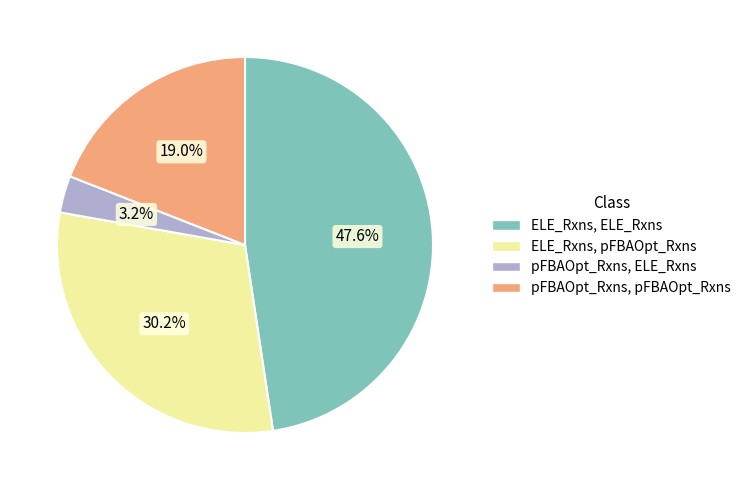

Does any single category account for the majority?

No